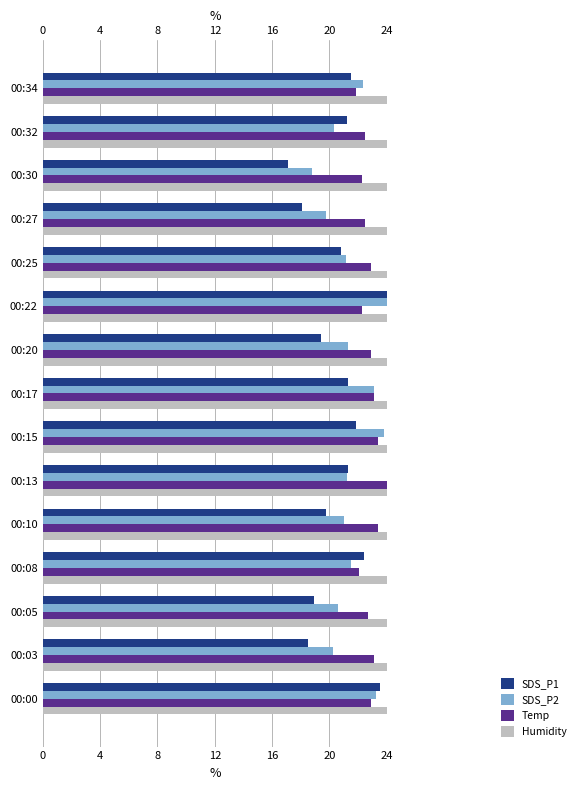

How many bars are there in total?

60